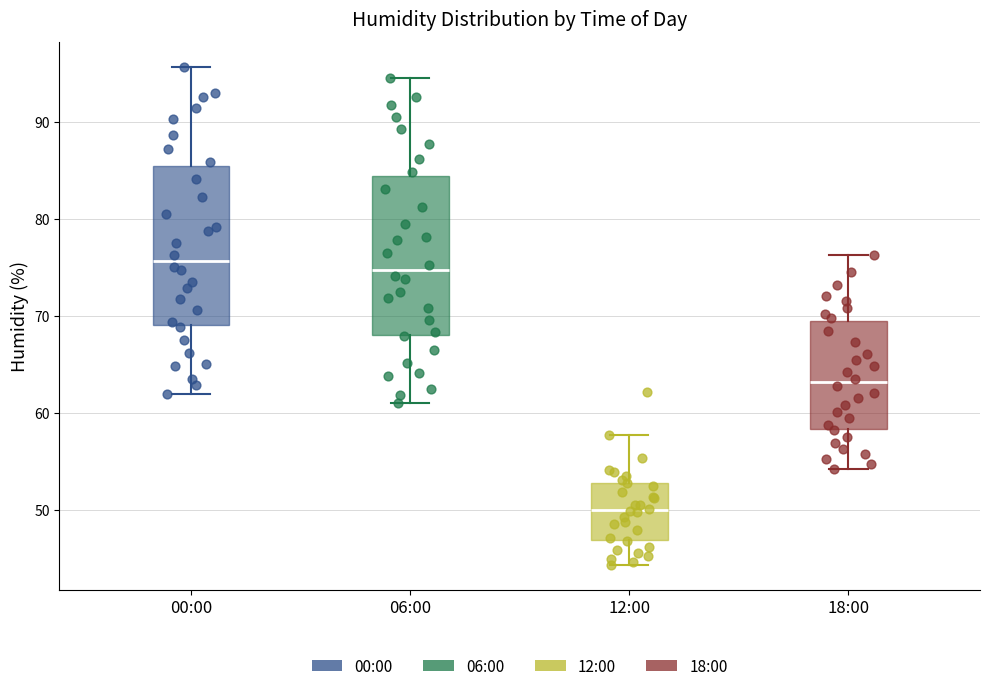

Reading left to right, read every box against the y-axis: the position of its median line, the range the box covers, and the ends of its whiskers. The values are not printed on the chart, so give them approximately, as read against the axis.

00:00: median 76, box 69 to 85, whiskers 62 to 96
06:00: median 75, box 68 to 84, whiskers 61 to 95
12:00: median 50, box 47 to 53, whiskers 44 to 58
18:00: median 63, box 58 to 69, whiskers 54 to 76